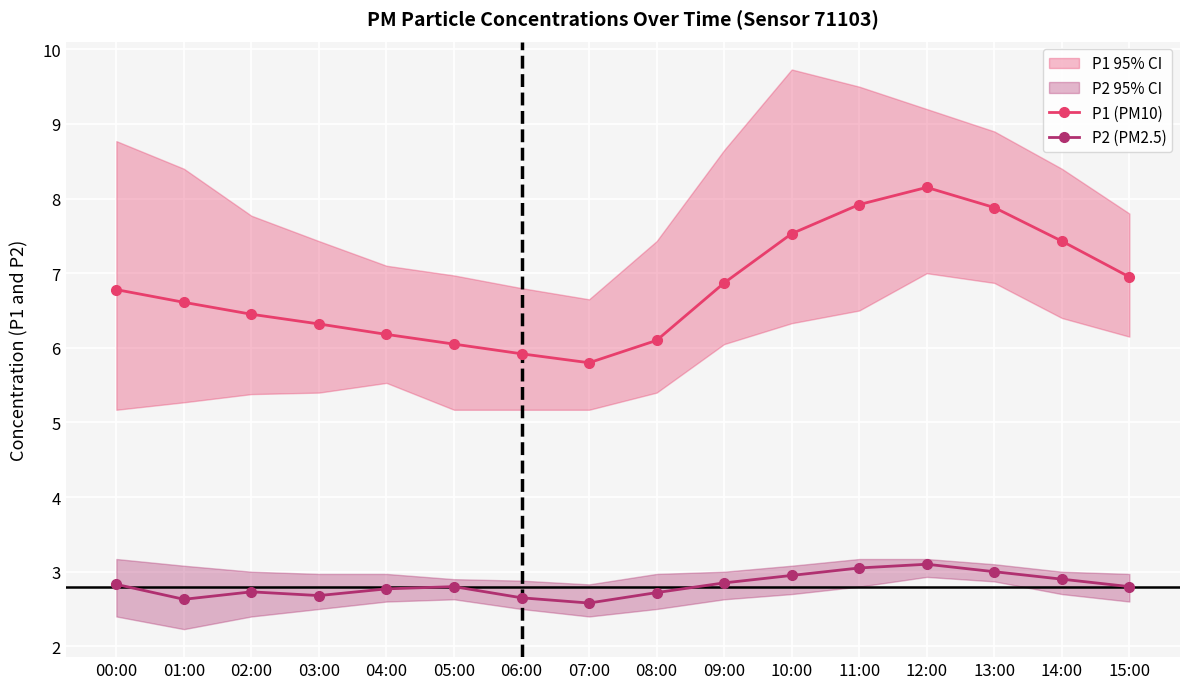

The P1 (PM10) series shows 7.4 at 14:00. True or false?

True